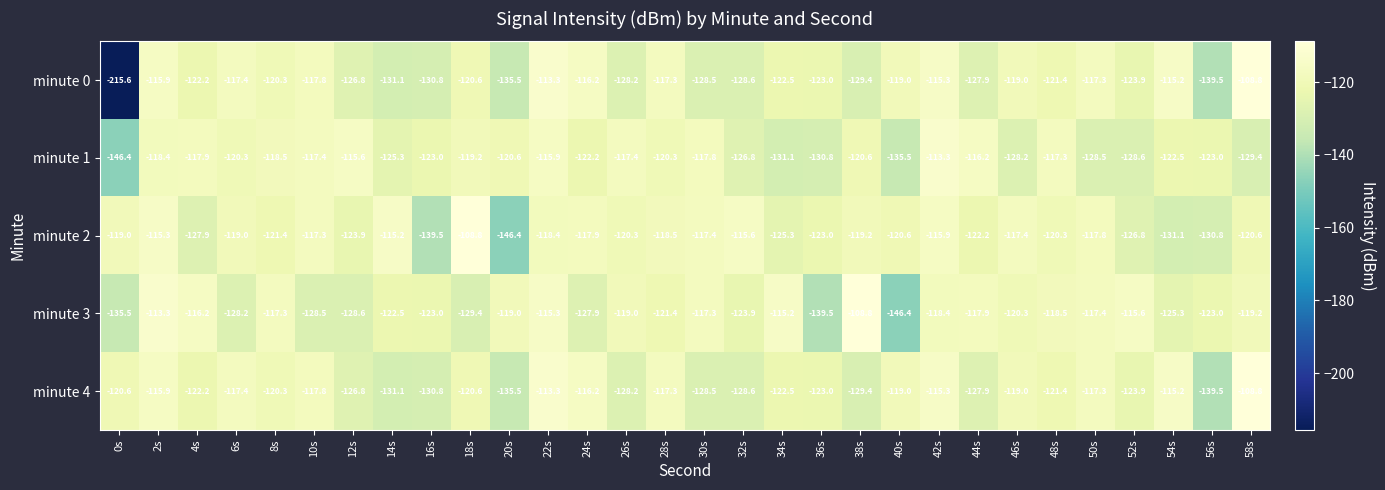

Which series has the widest spread of values?

minute 0